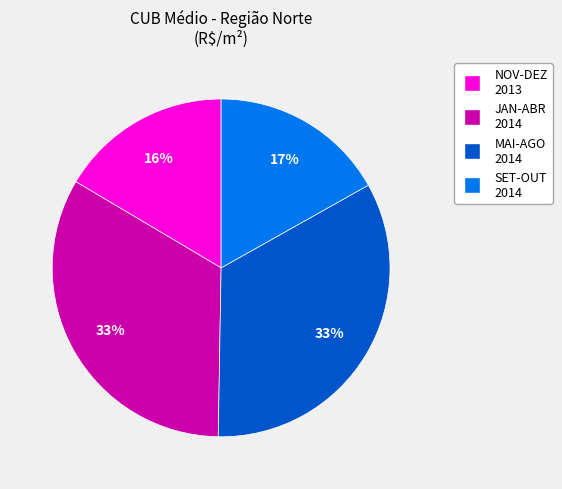

To the nearest percent, what is the difference between the largest and smallest slice percentages?

17%